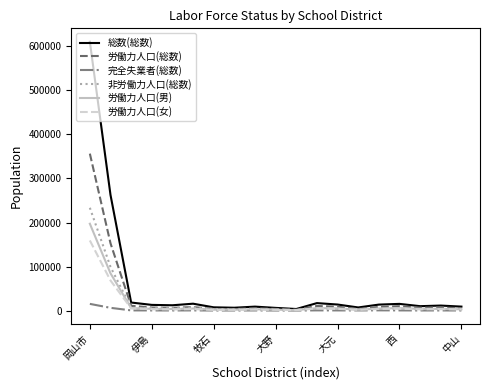

What is the greatest value displayed?

610488